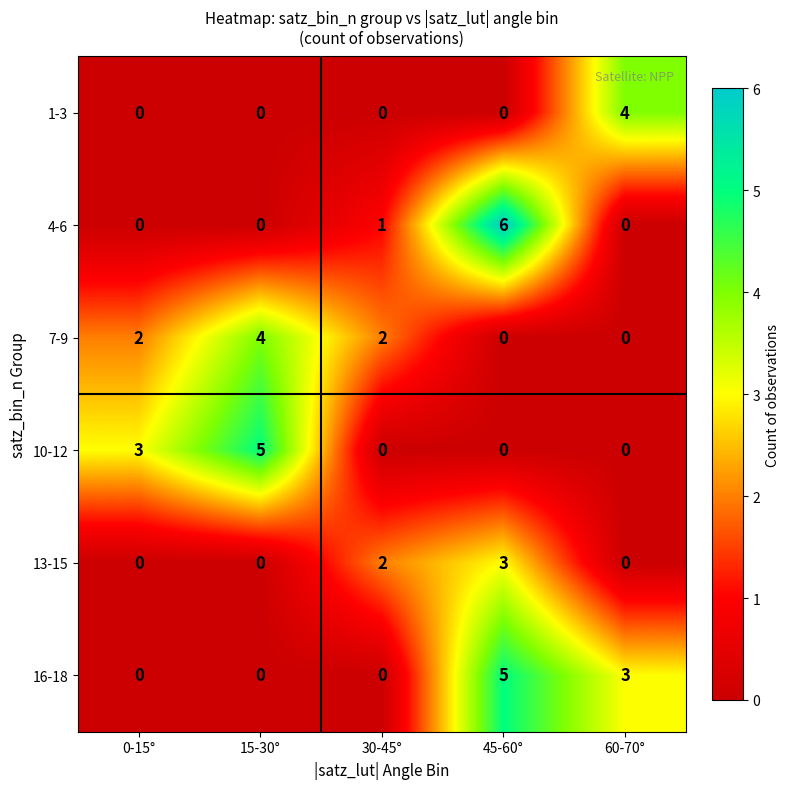

What is the difference between the maximum and minimum values in the 7-9 series?

4